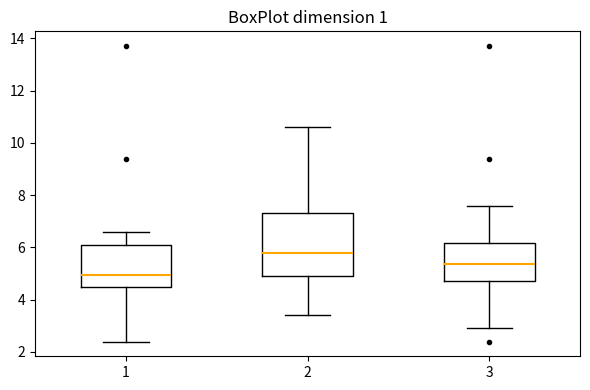

Reading left to right, read every box against the y-axis: the position of its median line, the range the box covers, and the ends of its whiskers. The values are not printed on the chart, so give them approximately, as read against the axis.

1: median 5.0, box 4.4 to 6.2, whiskers 2.4 to 6.6
2: median 5.8, box 5.0 to 7.4, whiskers 3.4 to 10.6
3: median 5.4, box 4.8 to 6.2, whiskers 3.0 to 7.6